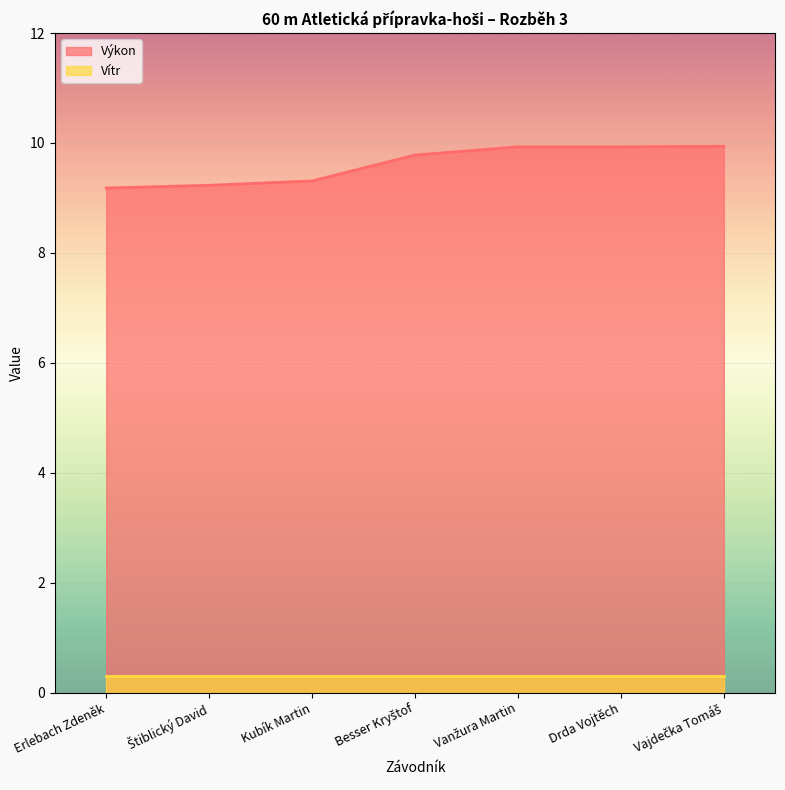

What is the sum of the values at Štiblický David and Vajdečka Tomáš?

19.2